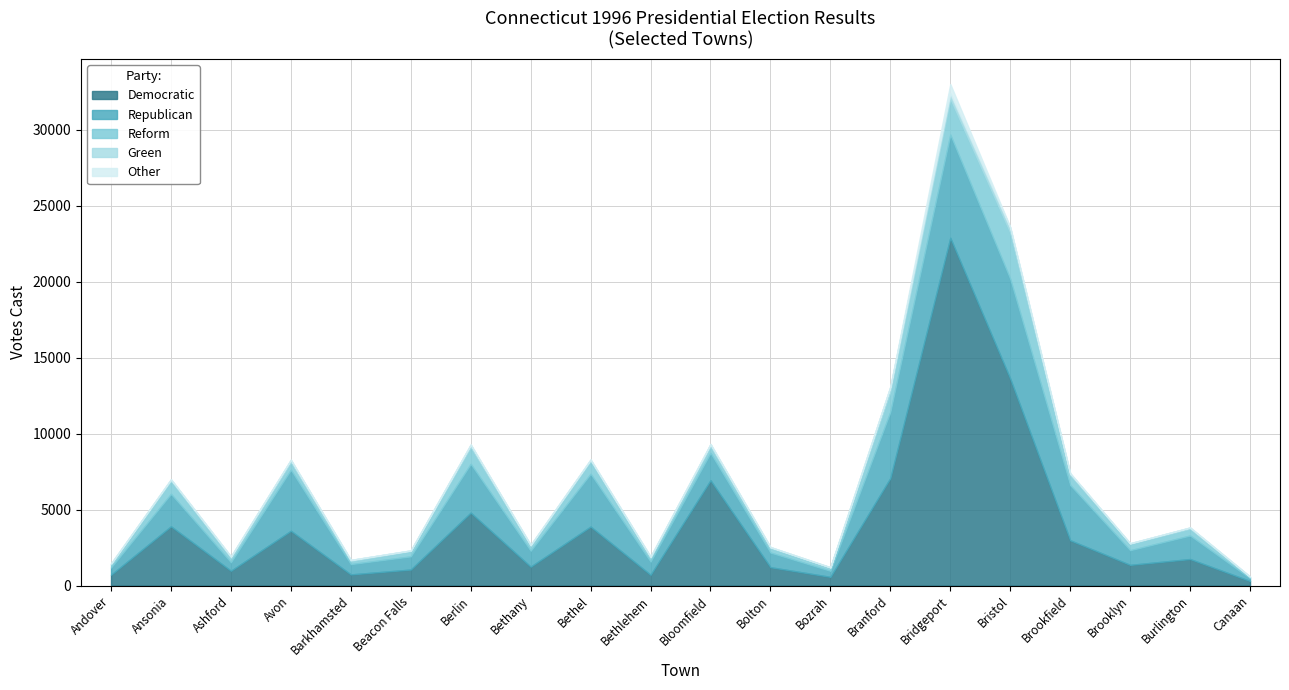

True or false: Other and Democratic cross at least once.

False